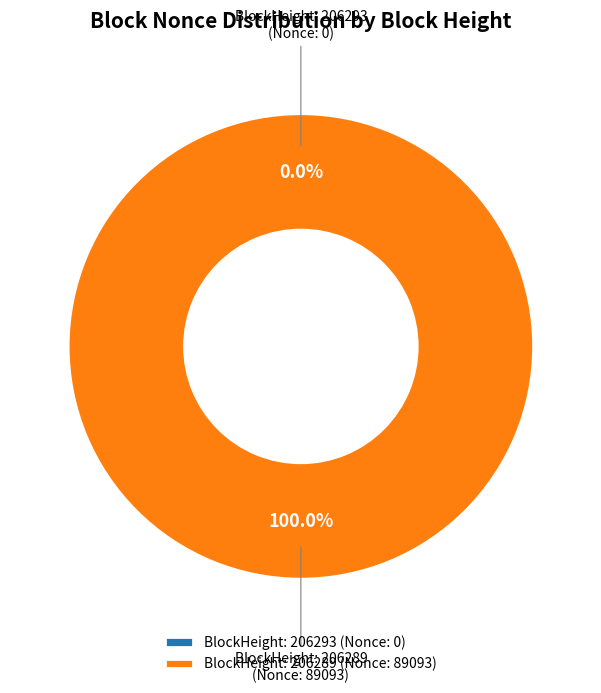

To the nearest percent, what is the difference between the largest and smallest slice percentages?

100%